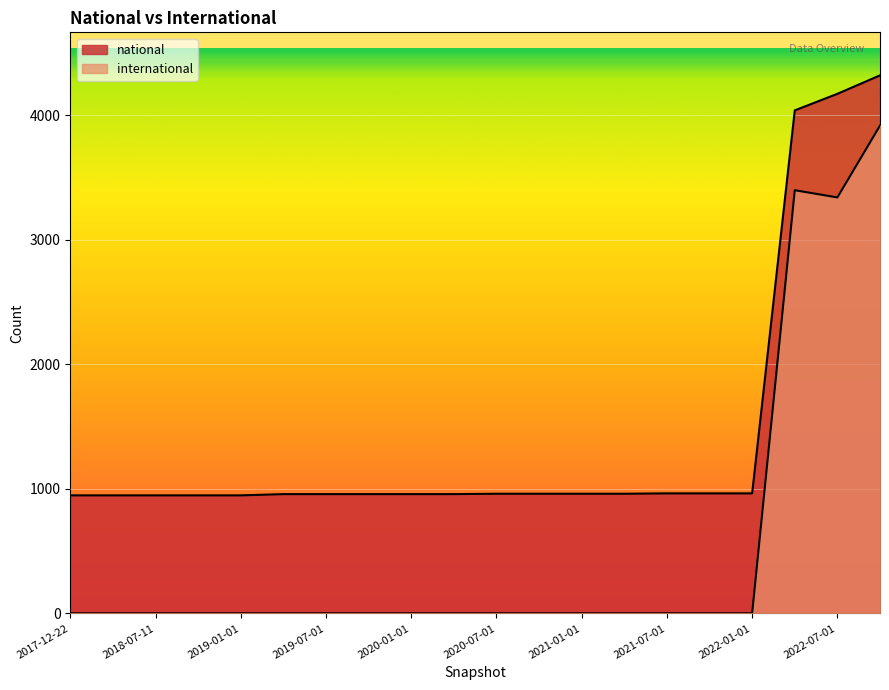

True or false: national and international intersect in this chart.

False